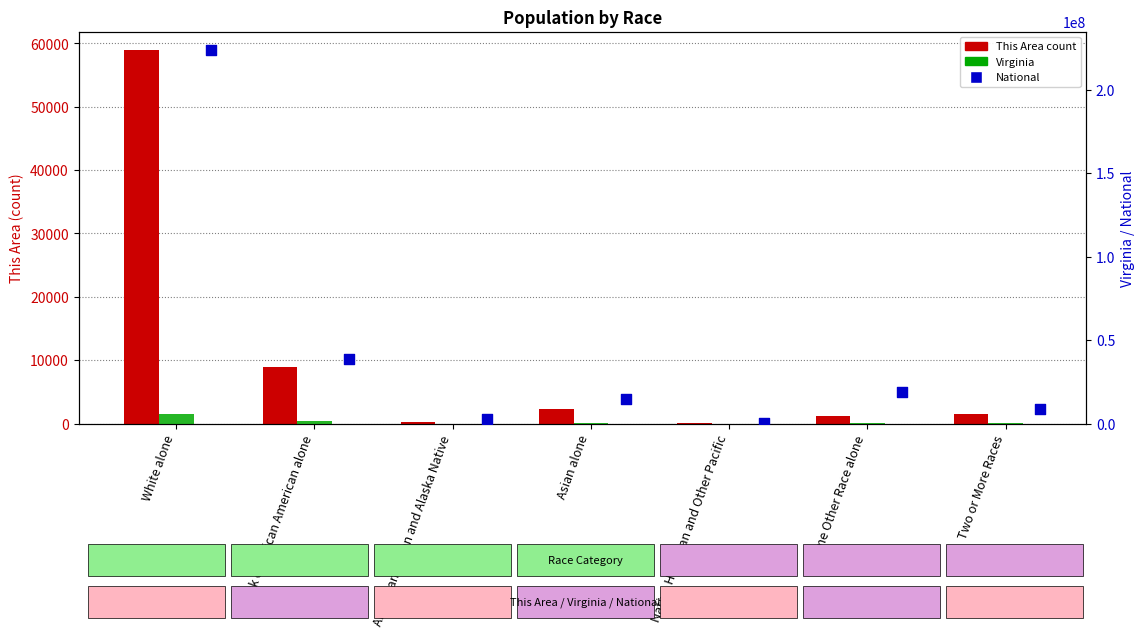

Is the value of This Area (count) at American Indian and Alaska Native greater than the value of National at White alone?

No